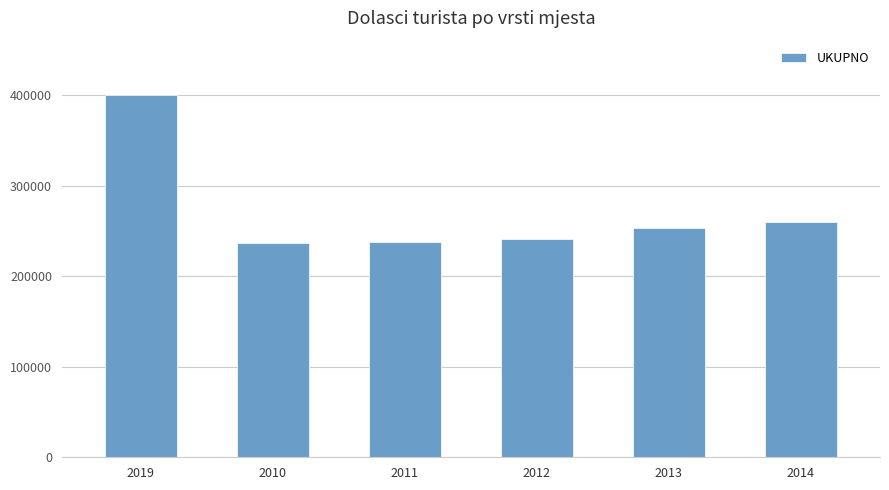

At which label is the value closest to 318277?

2014